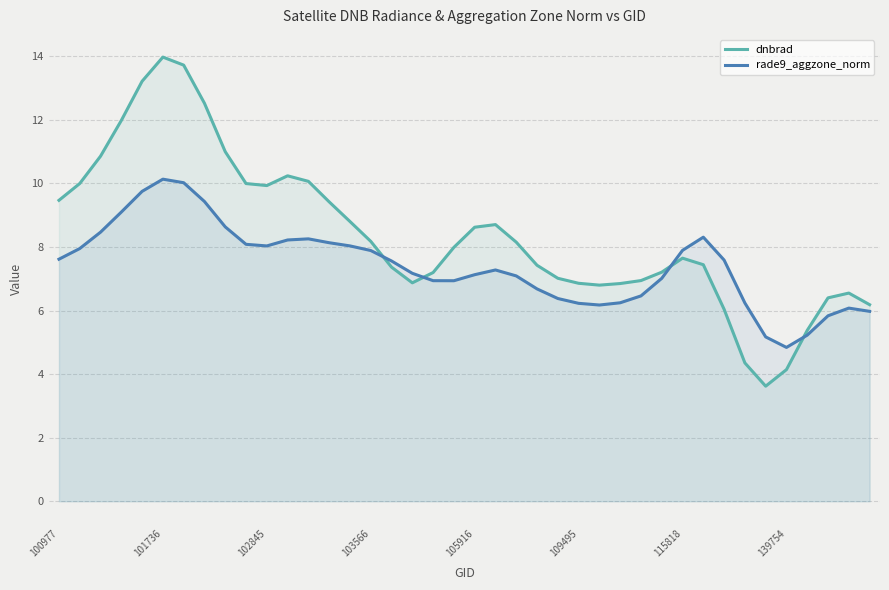

Where does the rade9_aggzone_norm series first go above 7?

100977